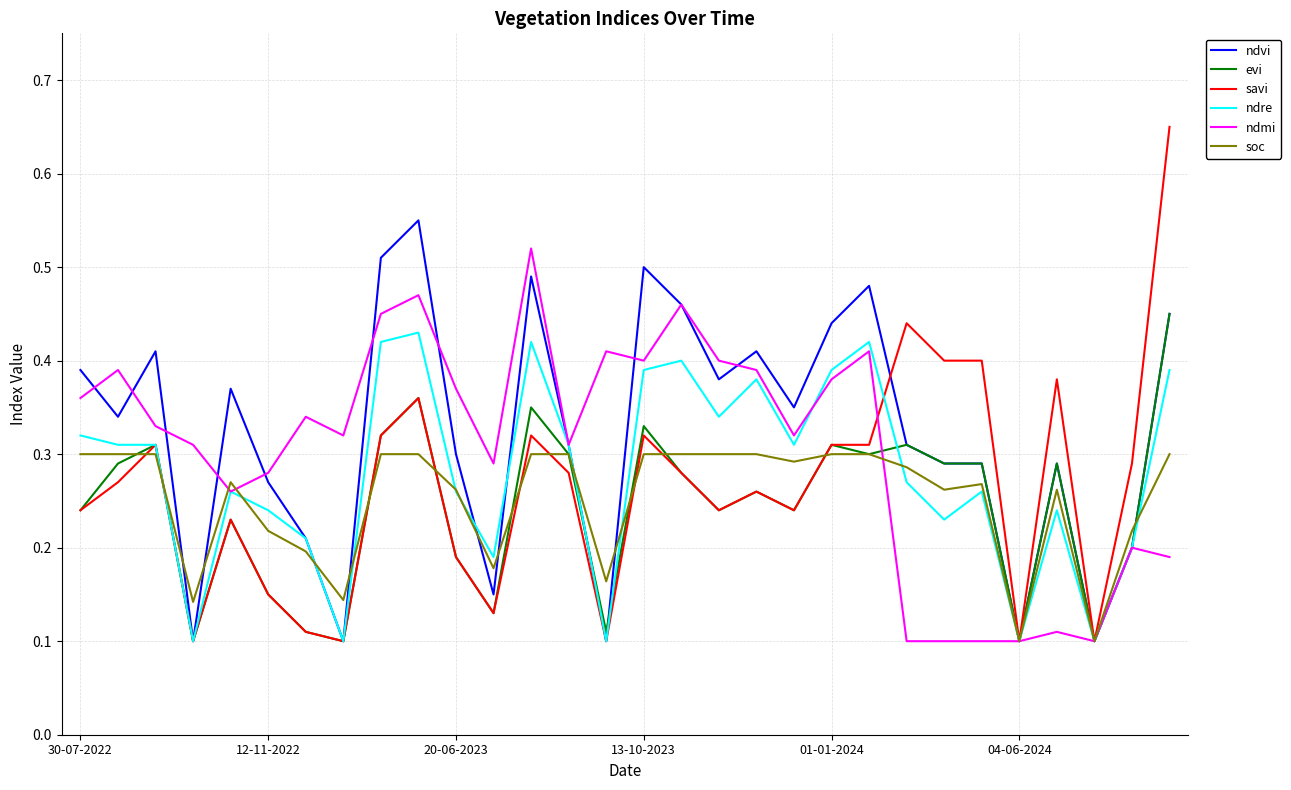

How many evi values are between 0 and 1?

30